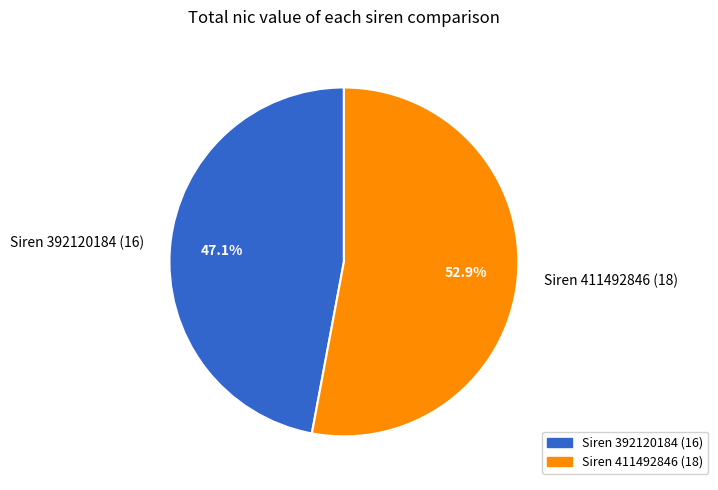

Combined, do Siren 392120184 (16) and Siren 411492846 (18) account for over 50%?

Yes